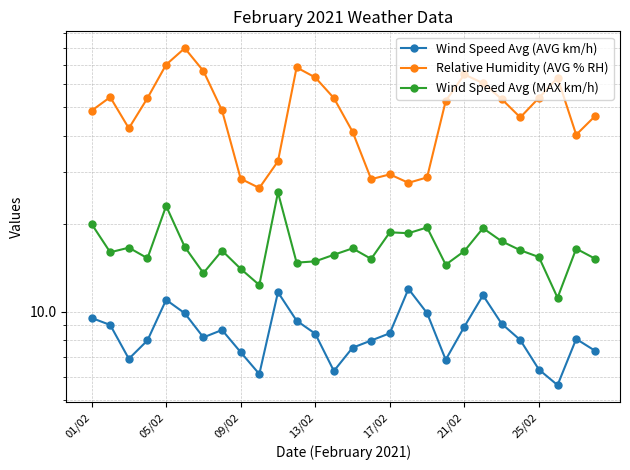

How many values in the Wind Speed Avg (MAX km/h) series exceed 16?

15